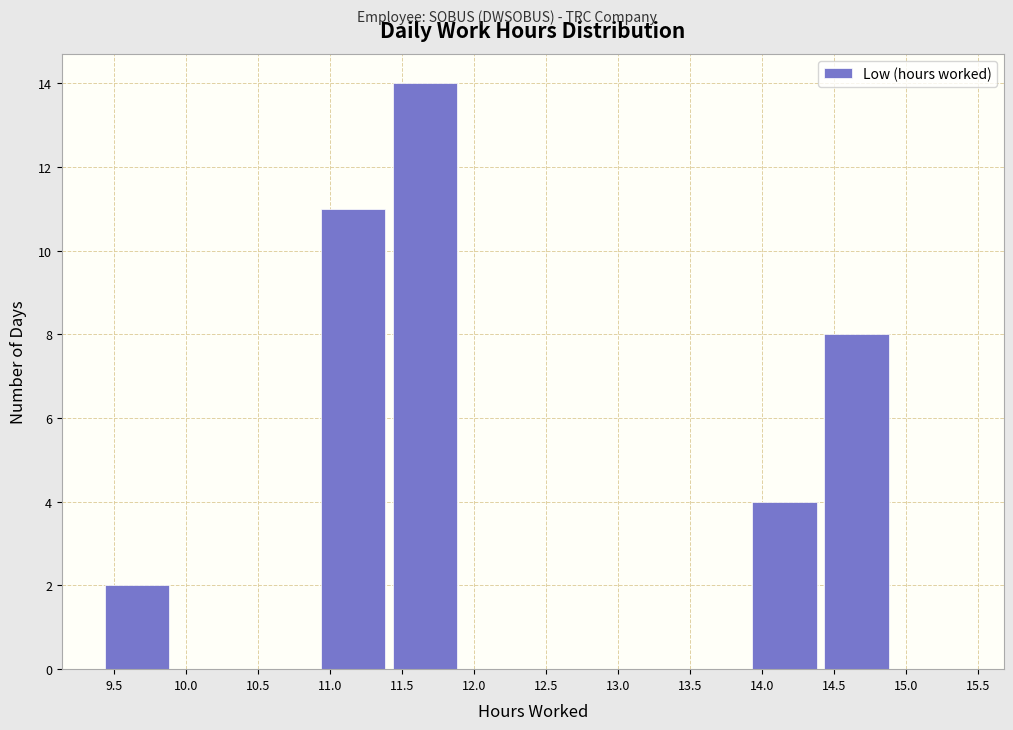

What is the height of the bar covering 9.41 to 9.91 on the x-axis? Neither the bar edges nor the heights are printed on the chart, so give them approximately, as read against the axes.

2